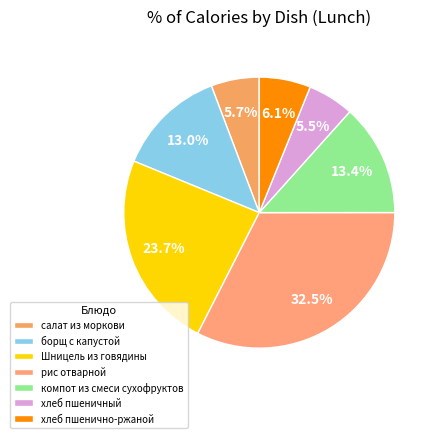

What is the change in value from рис отварной to хлеб пшеничный?

-230.0